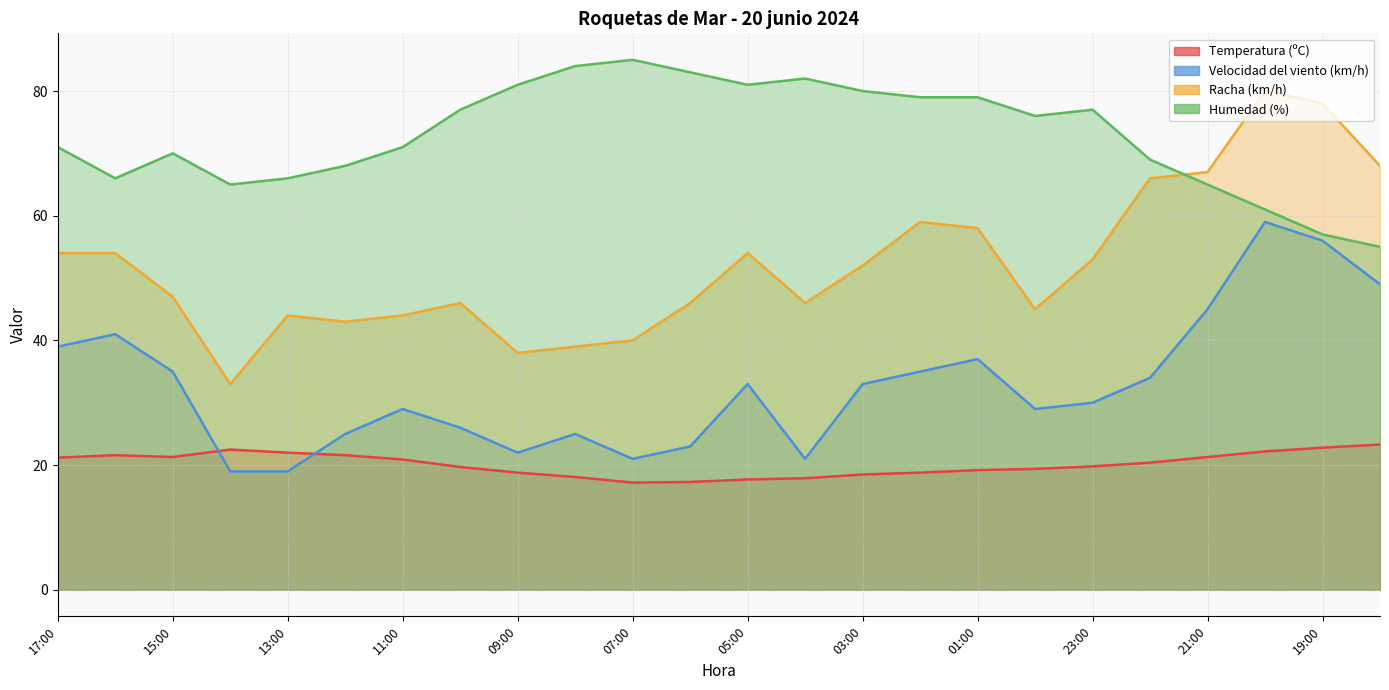

True or false: Temperatura (ºC) and Humedad (%) cross at least once.

False